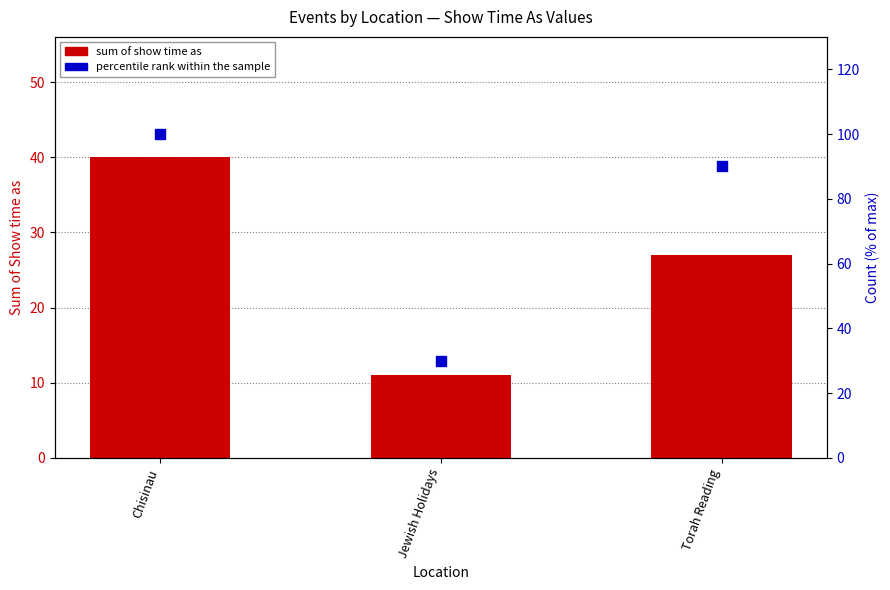

What is the total value across all series at Torah Reading?

117